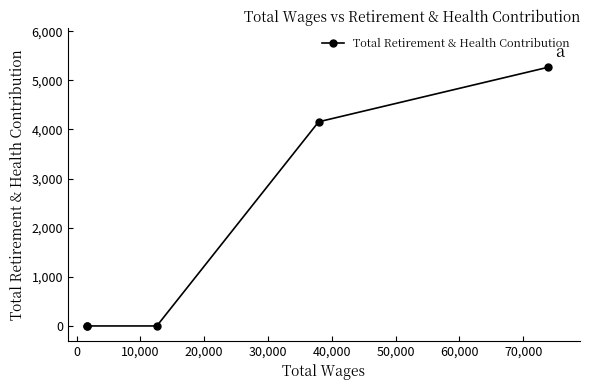

Reading left to right, what are all the values shown in this chart?

0	0	0	4156	5266